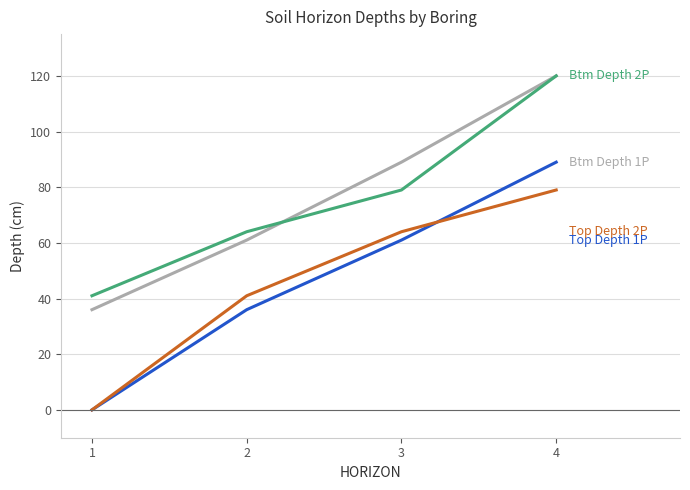

What is the total value across all series at 3?

293